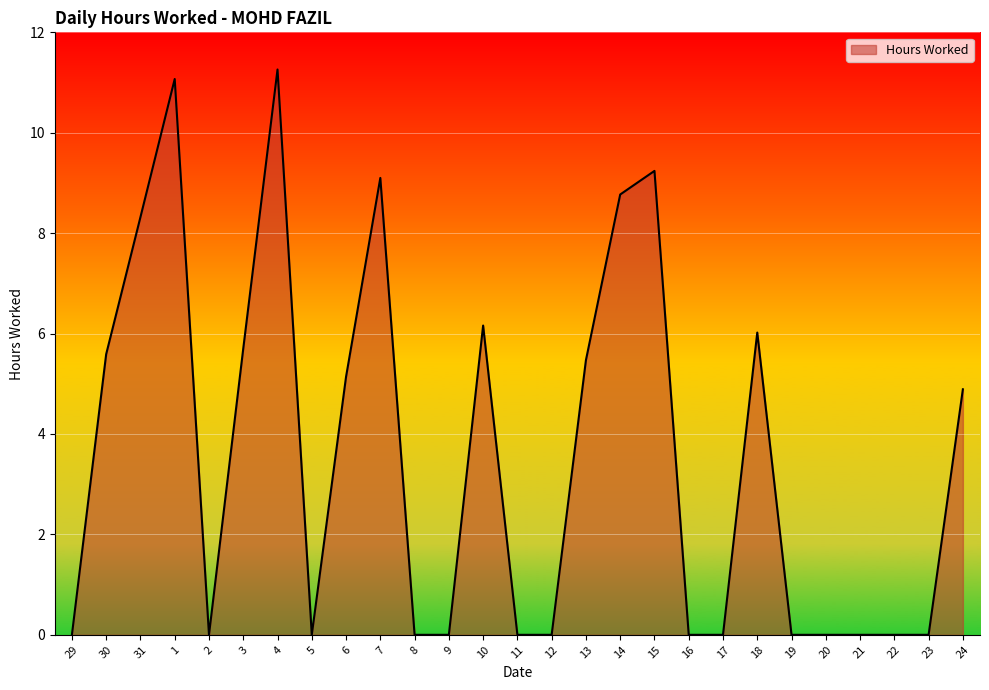

Is it true that the value at 13 is 8.2?

False